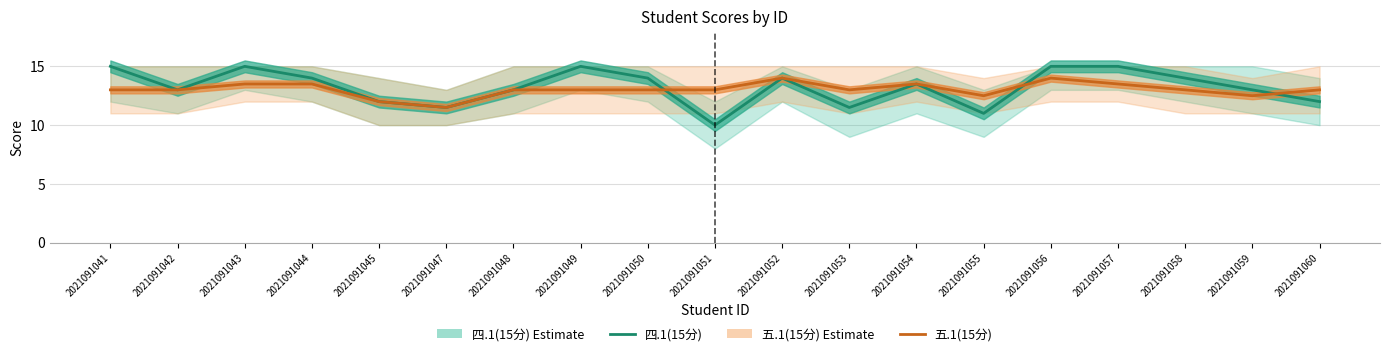

Reading left to right, what are all the values shown in this chart?

四.1(15分): 2021091041=15.0	2021091042=13.0	2021091043=15.0	2021091044=14.0	2021091045=12.0	2021091047=11.5	2021091048=13.0	2021091049=15.0	2021091050=14.0	2021091051=10.0	2021091052=14.0	2021091053=11.5	2021091054=13.5	2021091055=11.0	2021091056=15.0	2021091057=15.0	2021091058=14.0	2021091059=13.0	2021091060=12.0
五.1(15分): 2021091041=13.0	2021091042=13.0	2021091043=13.5	2021091044=13.5	2021091045=12.0	2021091047=11.5	2021091048=13.0	2021091049=13.0	2021091050=13.0	2021091051=13.0	2021091052=14.0	2021091053=13.0	2021091054=13.5	2021091055=12.5	2021091056=14.0	2021091057=13.5	2021091058=13.0	2021091059=12.5	2021091060=13.0